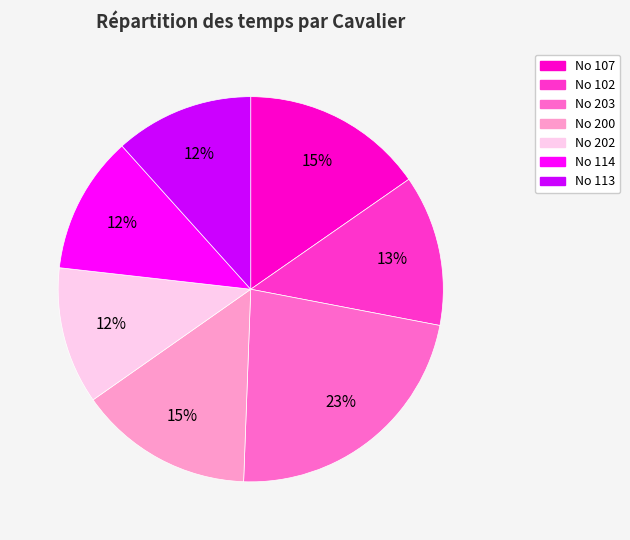

Combined, do No 107 and No 203 account for over 50%?

No